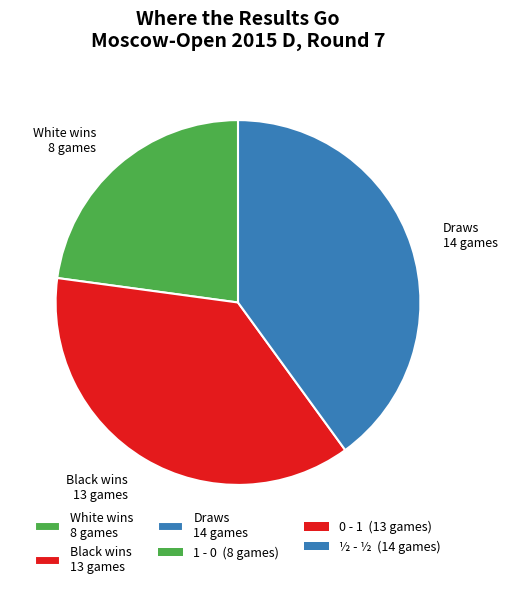

Do White wins 8 games and Draws 14 games together represent more than half of the pie?

Yes